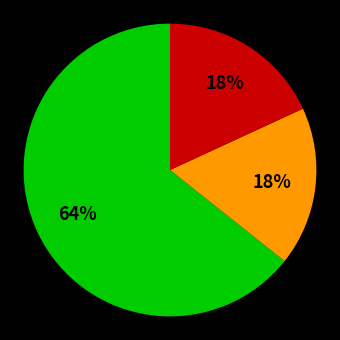

To the nearest percent, what is the average slice percentage?

33%